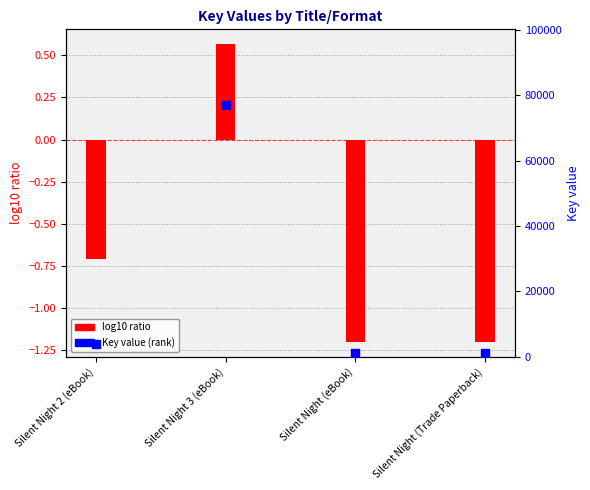

Which series reaches the minimum Y coordinate?

log10 ratio